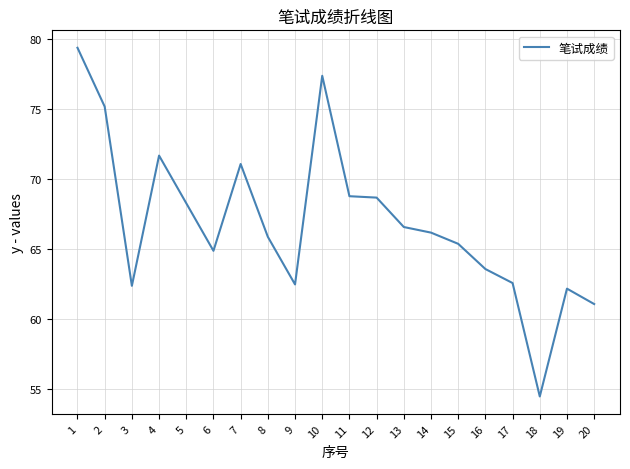

What is the change in value from 2 to 9?

-12.7